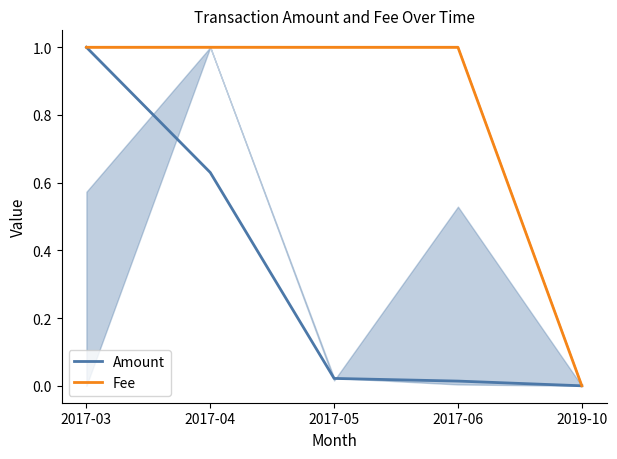

What is the label of the 5th point from the left?

2019-10